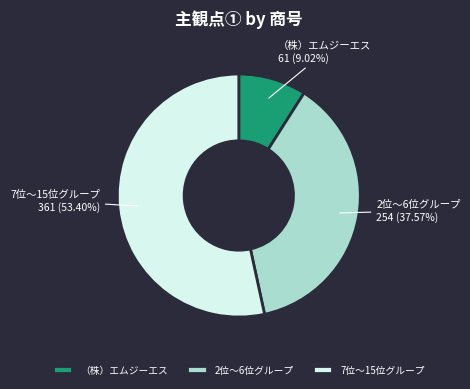

What is the largest slice in the pie chart?

7位〜15位グループ